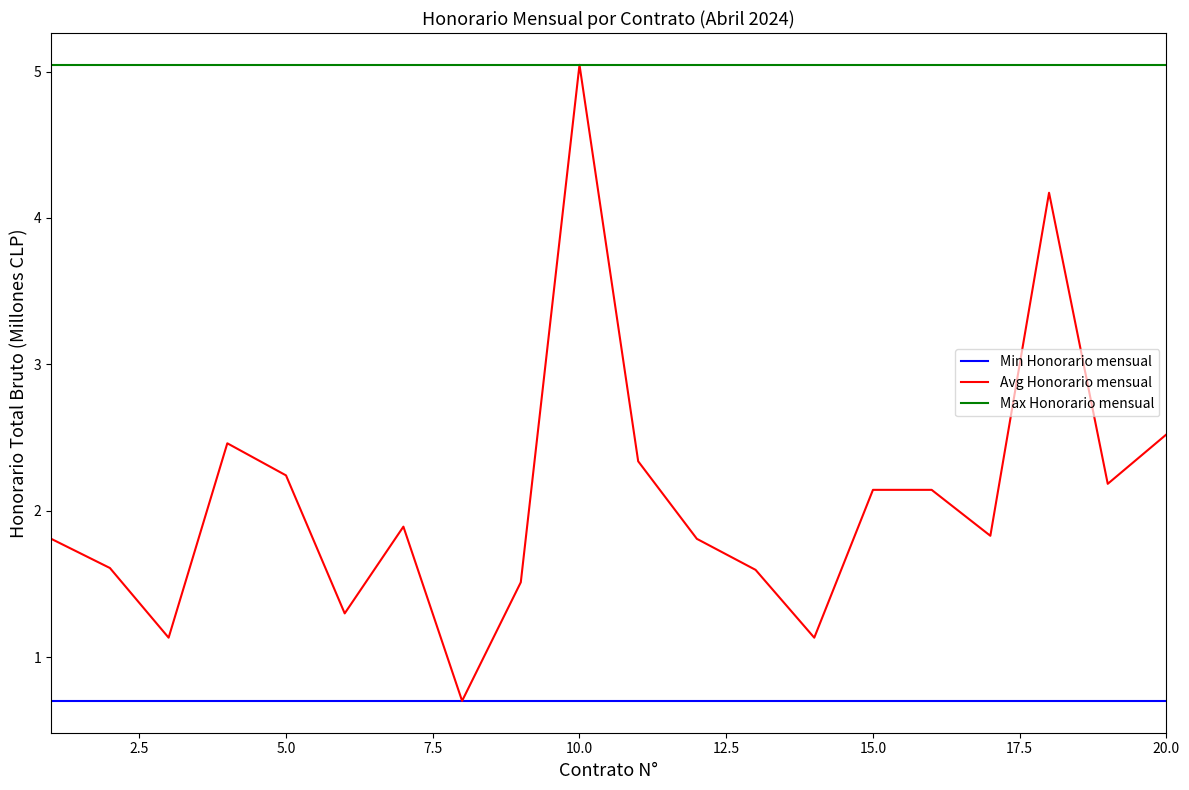

Which series has the largest total across all categories?

Max Honorario mensual